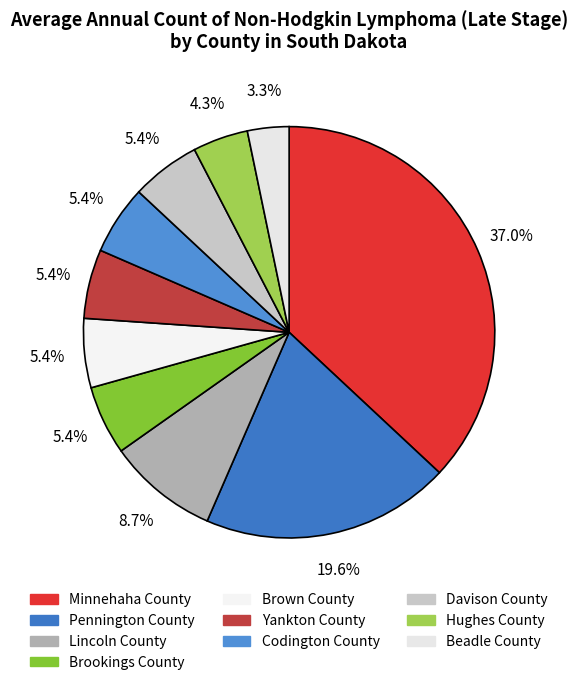

Which slice is the smallest?

Beadle County